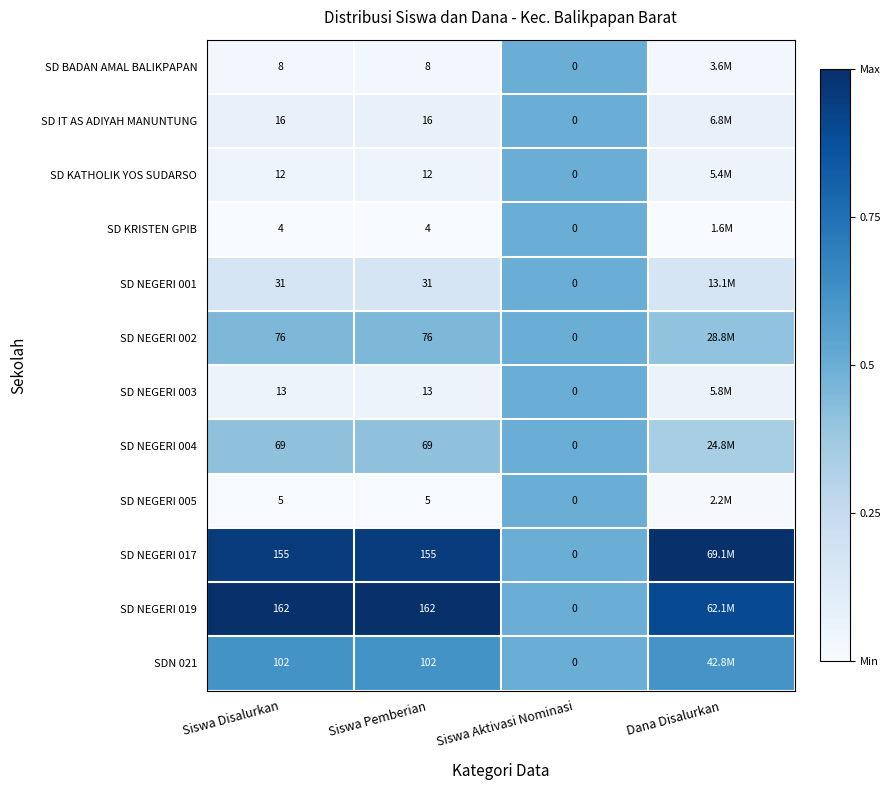

Is the value of SD KATHOLIK YOS SUDARSO at Siswa Disalurkan greater than the value of SD NEGERI 003 at Siswa Pemberian?

No